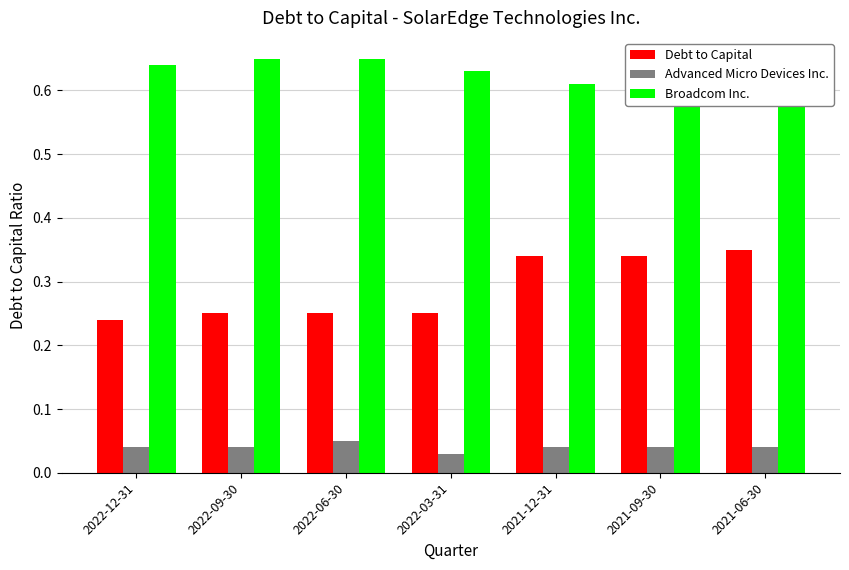

How many bars are there in total?

21